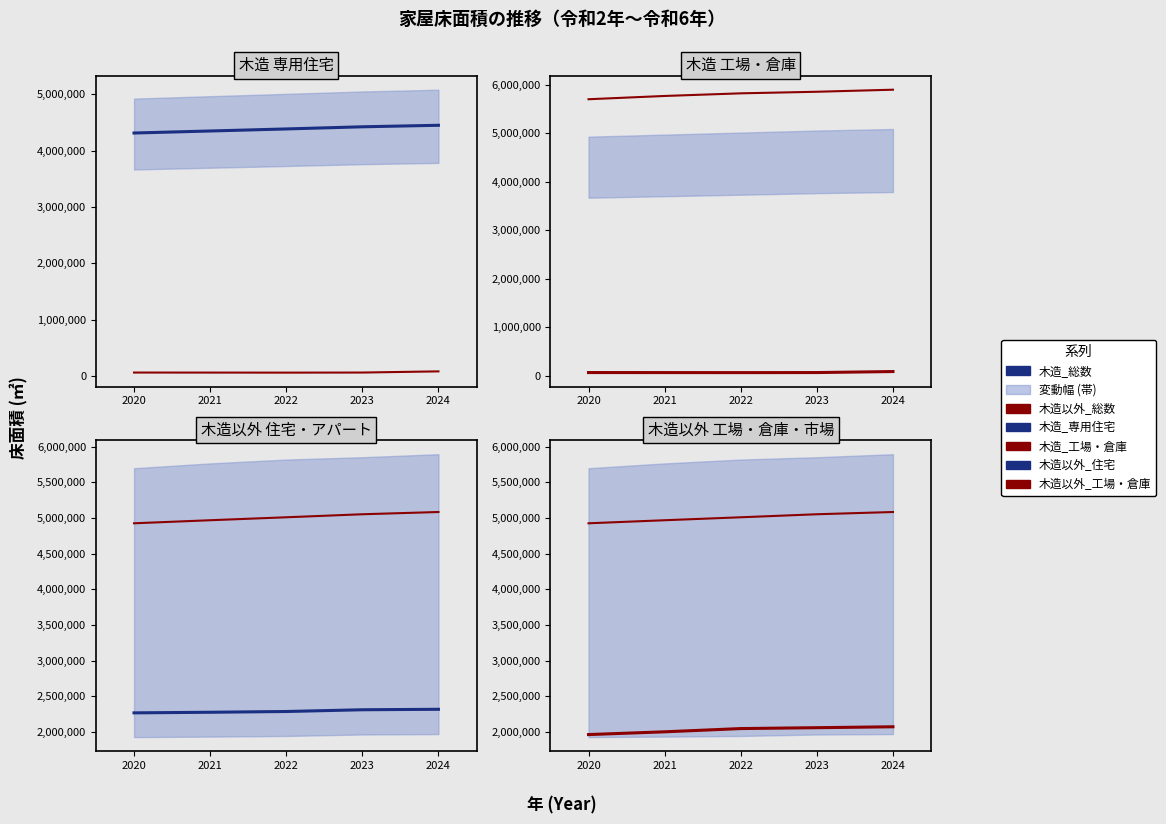

Which label corresponds to the smallest value in the chart?

2022